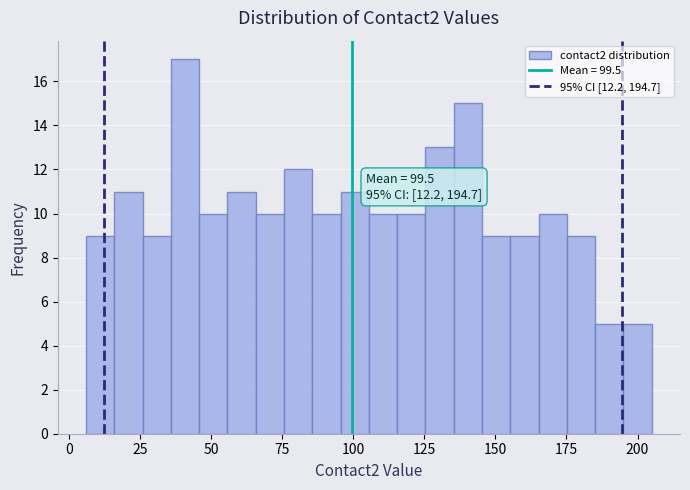

Read against the x-axis, roughly where is the centre of the tallest bar?

40